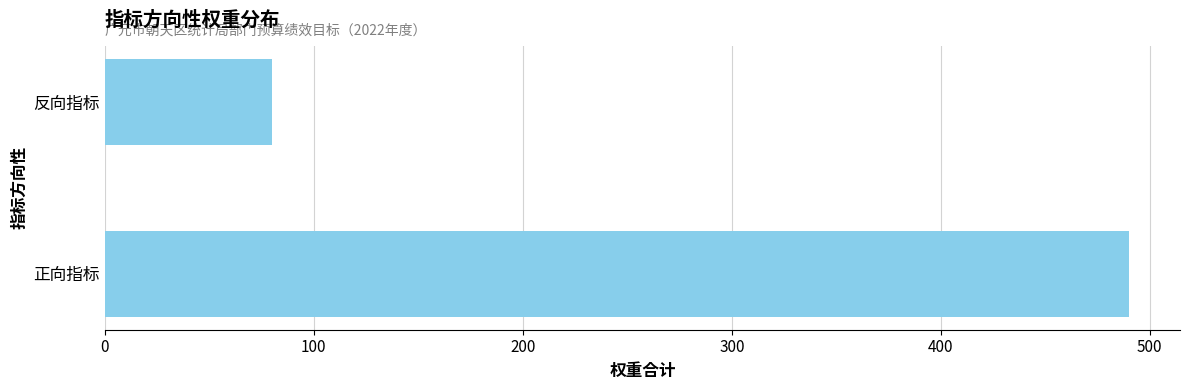

Reading bottom to top, list all the values displayed in this chart.

正向指标=490	反向指标=80